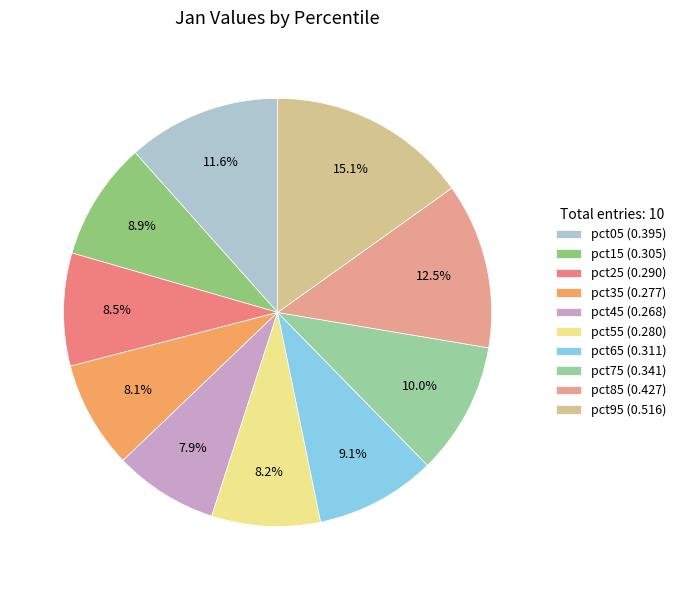

To the nearest percent, what percentage of the pie is pct75?

10%